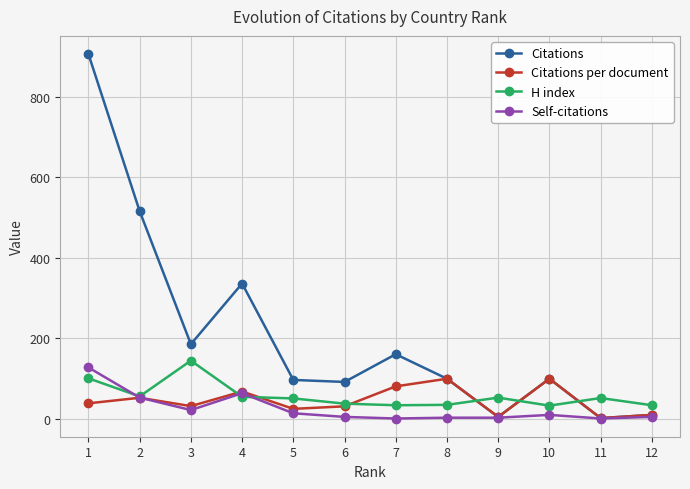

Does the chart have visible grid lines?

Yes